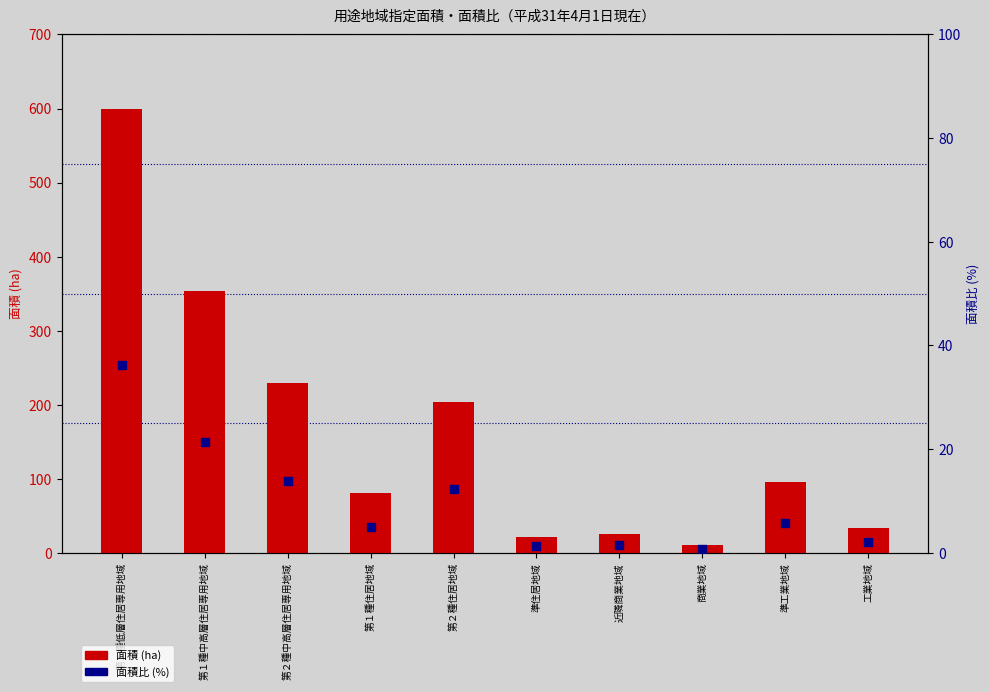

Which series has the widest spread of Y values?

面積 (ha)